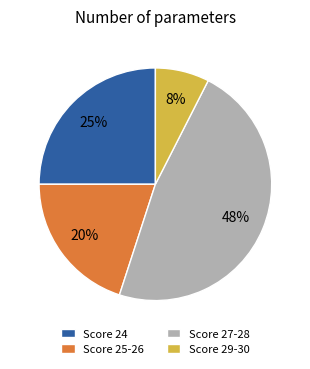

How many segments does this pie chart have?

4